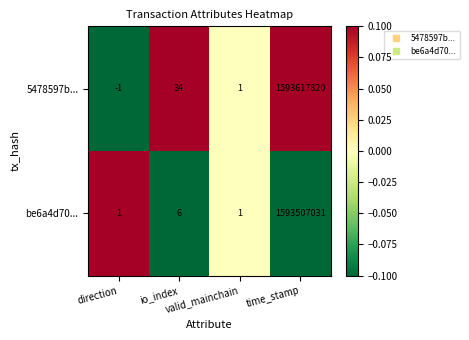

How many series are shown in this chart?

2